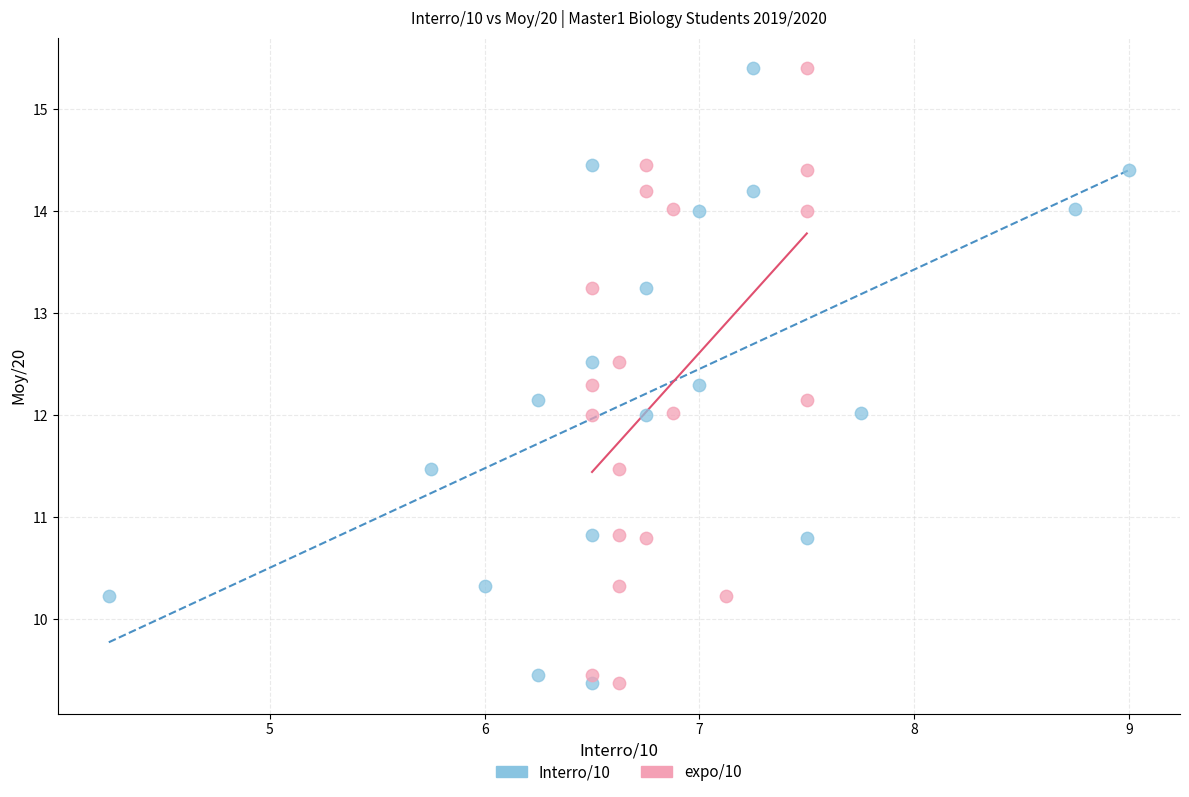

What are all the series names shown in the legend?

Interro/10, expo/10